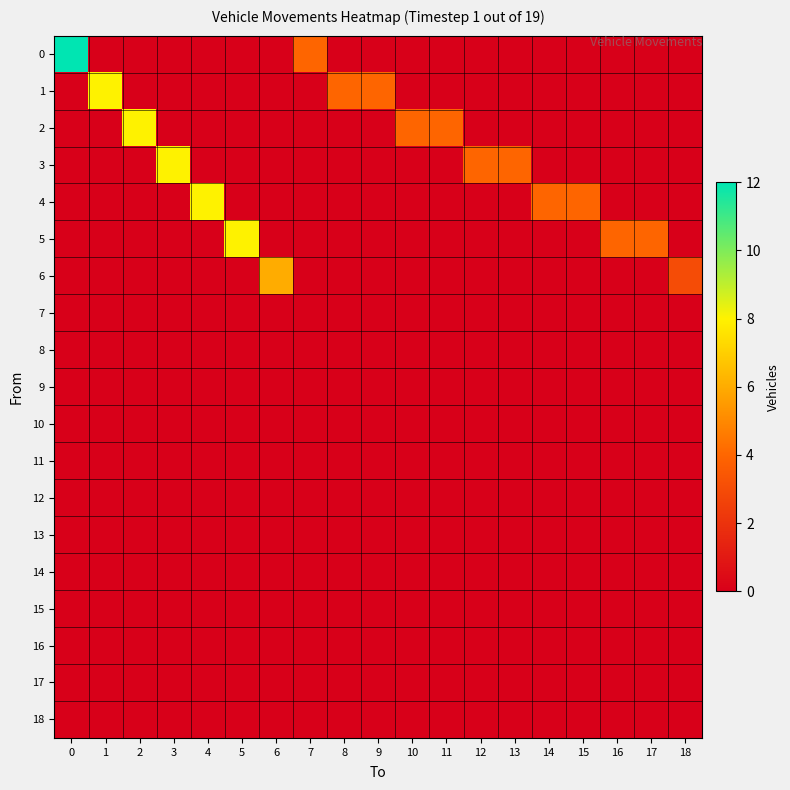

Which series changed the most between 10 and 13?

2